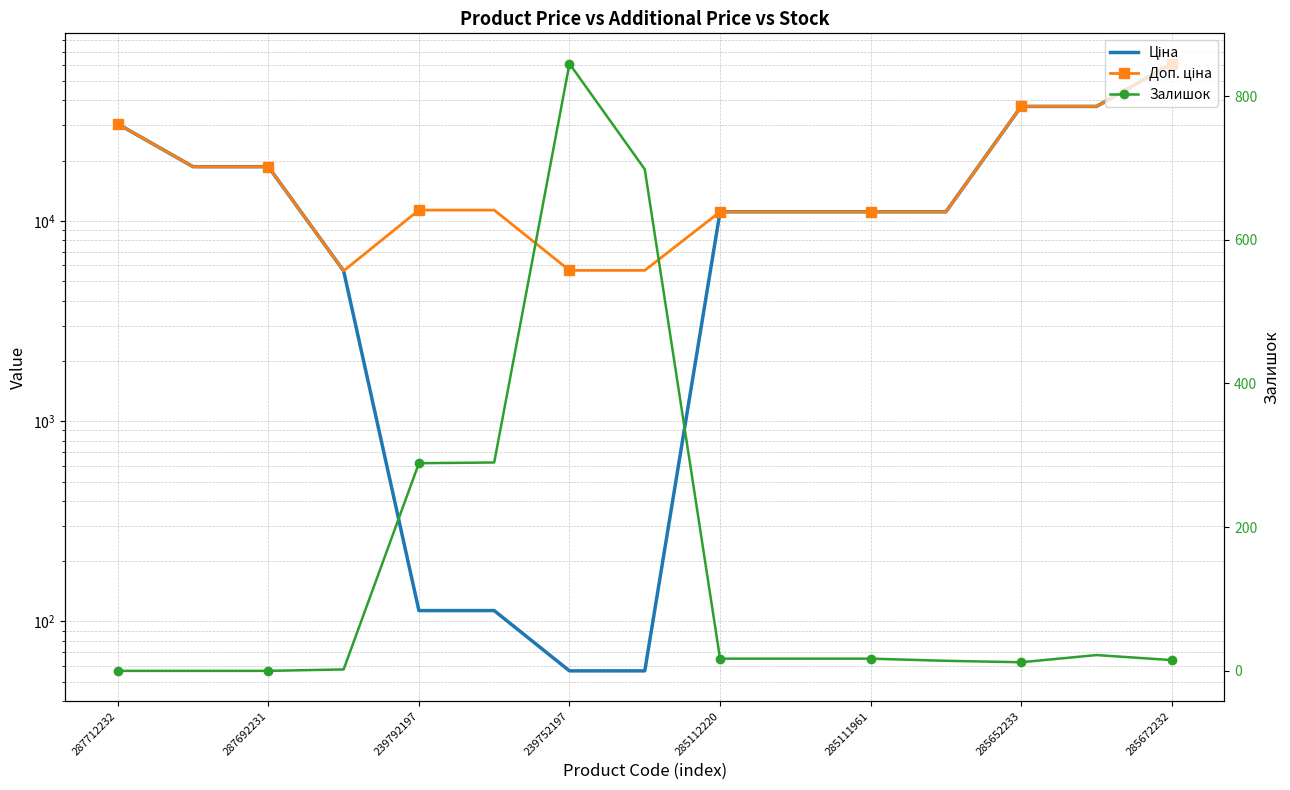

The Доп. ціна series shows 3654.8 at 239792197. True or false?

False